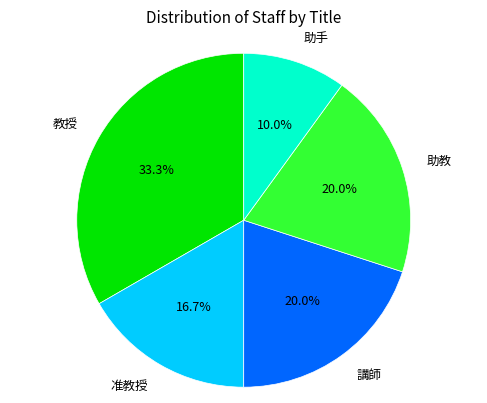

Is the sum of 助手 and 教授 greater than half?

No